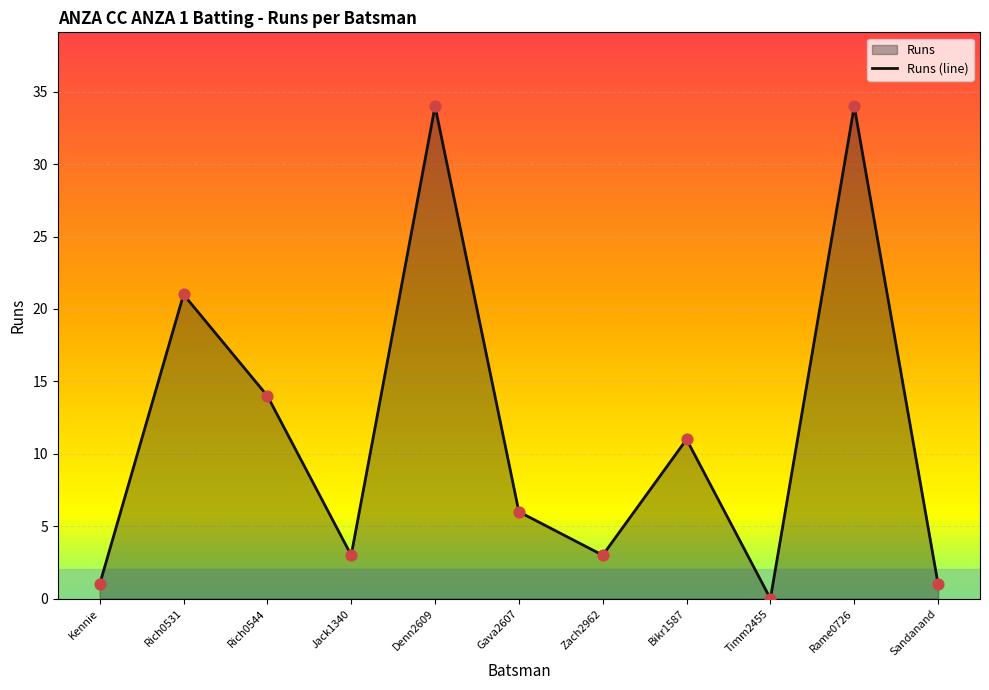

Which has a higher value, Rame0726 or Rich0531?

Rame0726